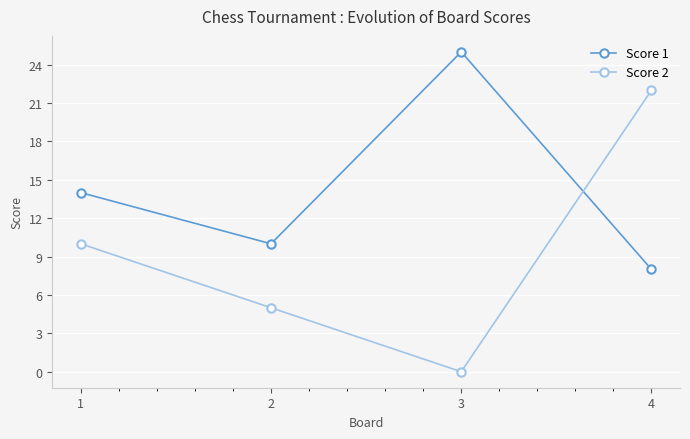

What is the sum of all Score 2 values?

37